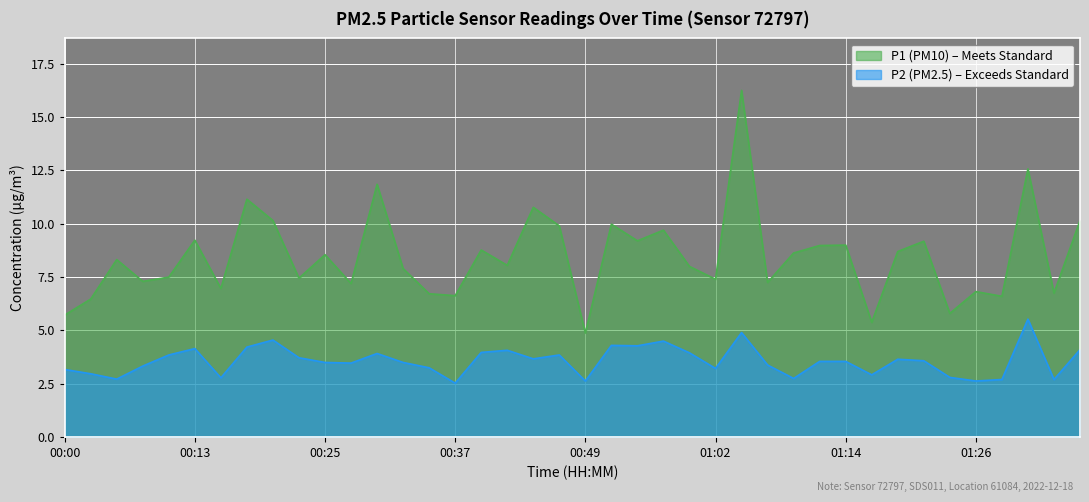

Reading right to left, extract all data points from this chart.

P1: 10.2	6.8	12.6	6.6	6.8	5.8	9.2	8.7	5.4	9.0	9.0	8.6	7.2	16.2	7.4	8.0	9.7	9.2	10.0	4.9	9.9	10.8	8.1	8.8	6.6	6.7	7.9	11.8	7.2	8.6	7.5	10.2	11.2	7.0	9.2	7.5	7.3	8.3	6.5	5.7
P2: 4.1	2.7	5.5	2.7	2.6	2.8	3.6	3.6	2.9	3.5	3.5	2.8	3.4	4.9	3.2	4.0	4.5	4.3	4.3	2.6	3.9	3.7	4.1	4.0	2.5	3.2	3.5	3.9	3.5	3.5	3.7	4.5	4.2	2.8	4.2	3.9	3.3	2.7	3.0	3.2